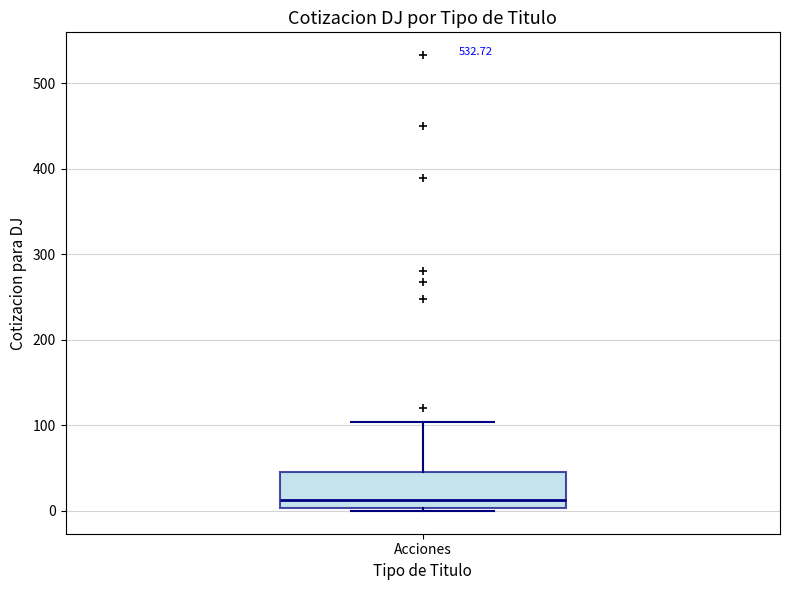

Transcribe this box plot: give where the median line is, the range the box spans, and where the two whiskers end, as read against the y-axis. The values are not printed on the chart, so give them approximately, as read against the axis.

median 10, box 0 to 40, whiskers 0 (just below the box's lower edge) to 100